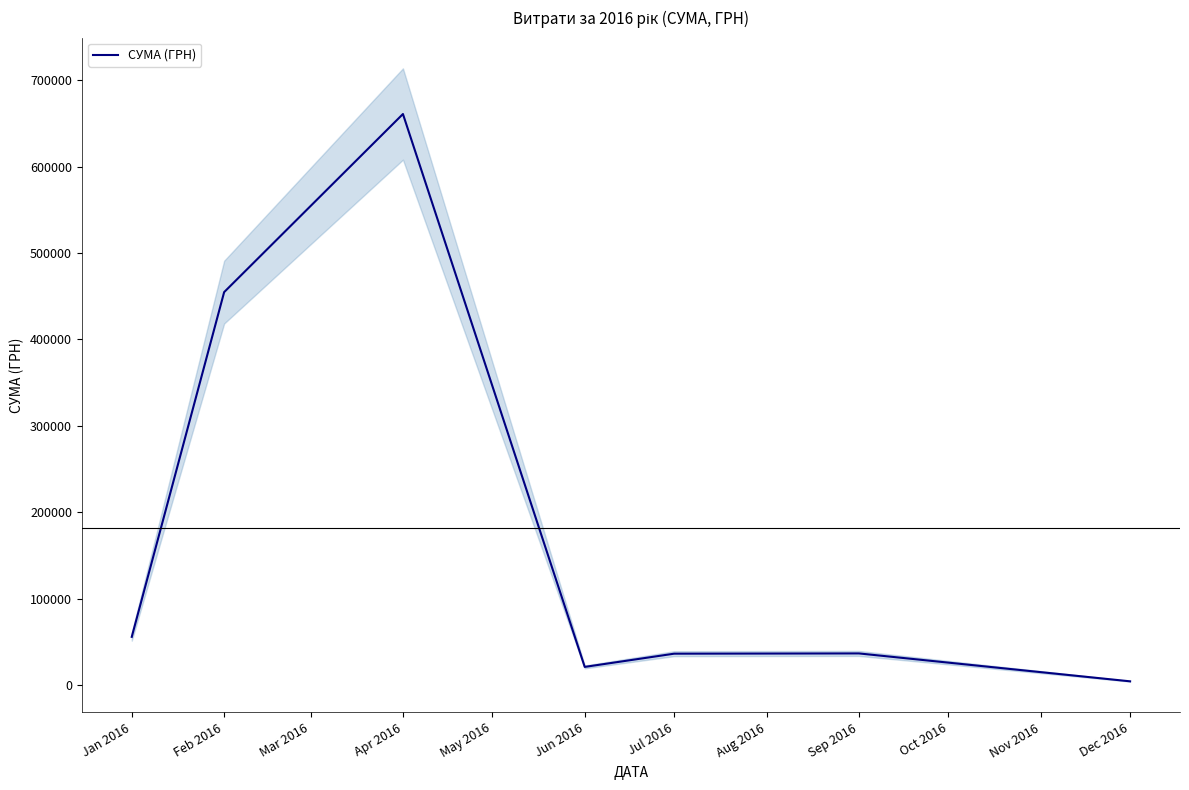

At which label is СУМА (ГРН) closest to 332525?

Feb 2016